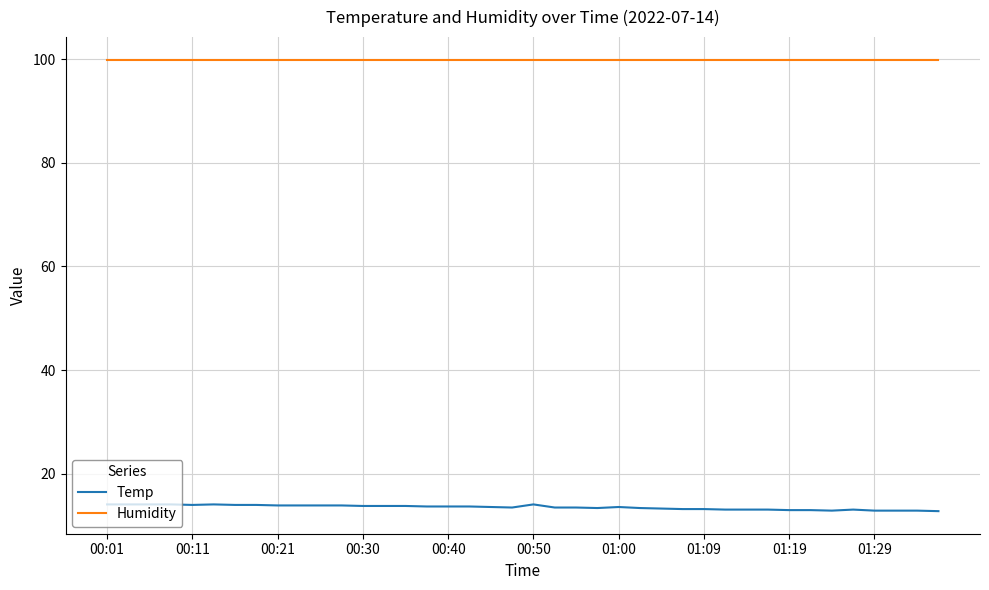

What is the greatest value displayed?

99.9